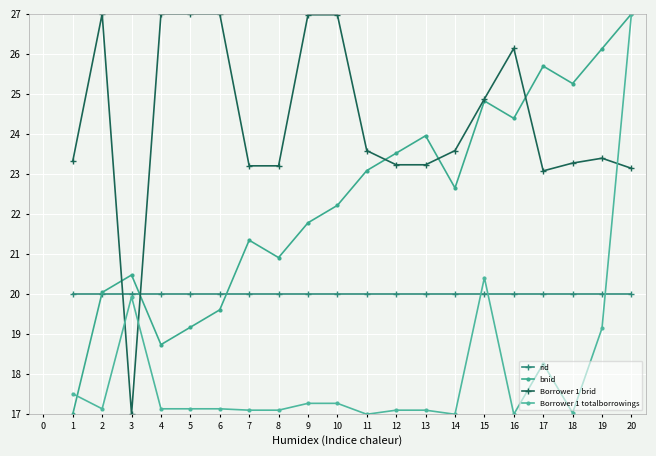

Reading left to right, transcribe all the data shown in this chart.

rid: 1=20.0	2=20.0	3=20.0	4=20.0	5=20.0	6=20.0	7=20.0	8=20.0	9=20.0	10=20.0	11=20.0	12=20.0	13=20.0	14=20.0	15=20.0	16=20.0	17=20.0	18=20.0	19=20.0	20=20.0
bnid: 1=17.0	2=20.0	3=20.5	4=18.7	5=19.2	6=19.6	7=21.3	8=20.9	9=21.8	10=22.2	11=23.1	12=23.5	13=24.0	14=22.7	15=24.8	16=24.4	17=25.7	18=25.3	19=26.1	20=27.0
Borrower 1 brid: 1=23.3	2=27.0	3=17.0	4=27.0	5=27.0	6=27.0	7=23.2	8=23.2	9=27.0	10=27.0	11=23.6	12=23.2	13=23.2	14=23.6	15=24.9	16=26.1	17=23.1	18=23.3	19=23.4	20=23.1
Borrower 1 totalborrowings: 1=17.5	2=17.1	3=19.9	4=17.1	5=17.1	6=17.1	7=17.1	8=17.1	9=17.3	10=17.3	11=17.0	12=17.1	13=17.1	14=17.0	15=20.4	16=17.0	17=18.3	18=17.0	19=19.2	20=27.0